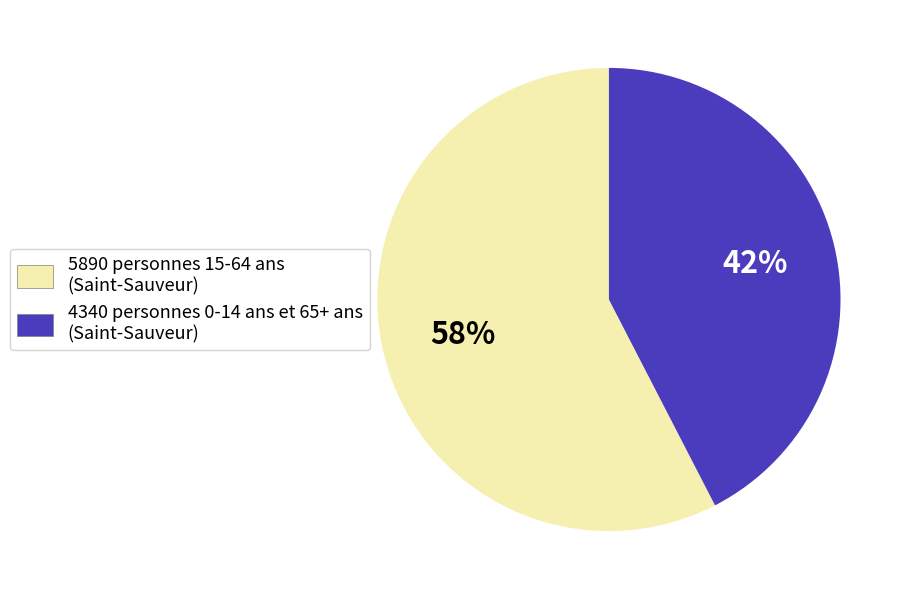

To the nearest percent, what is the average slice percentage?

50%